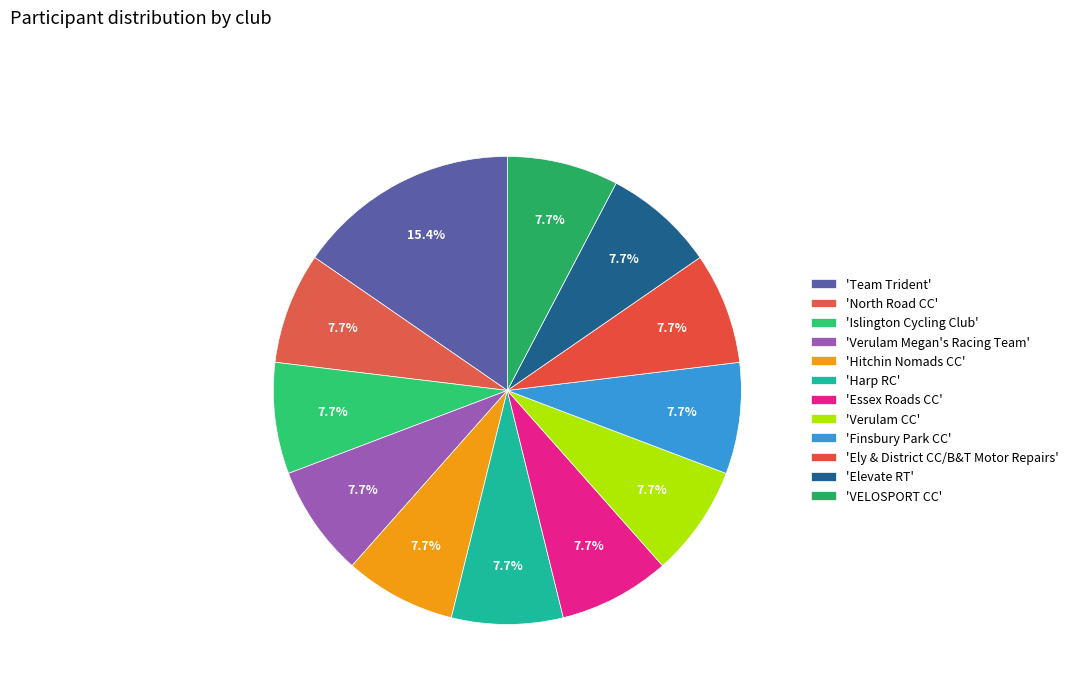

To the nearest percent, what is the difference between the largest and smallest slice percentages?

8%